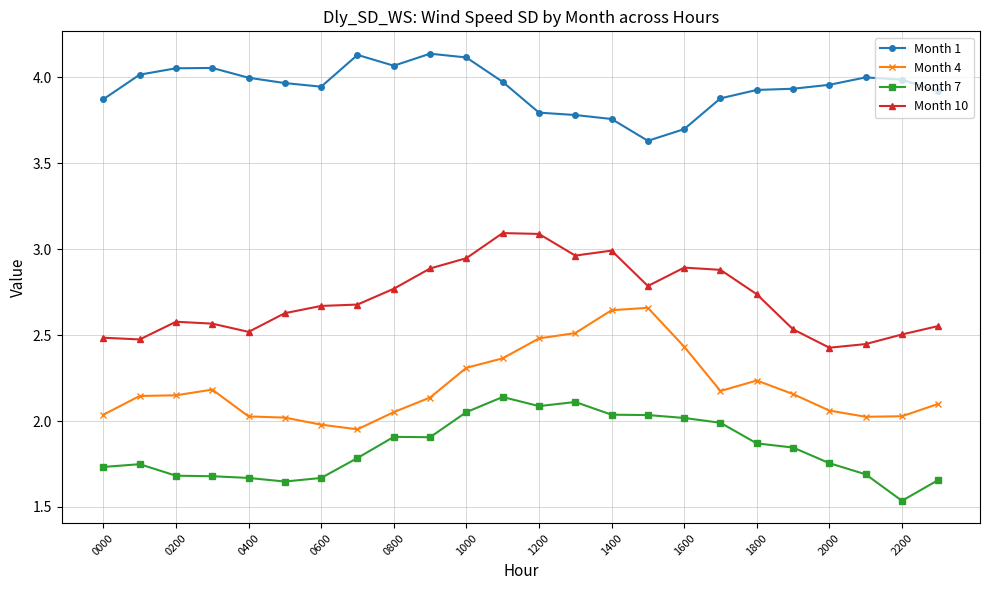

True or false: Month 1 has more than 0 points higher than both neighbors.

True